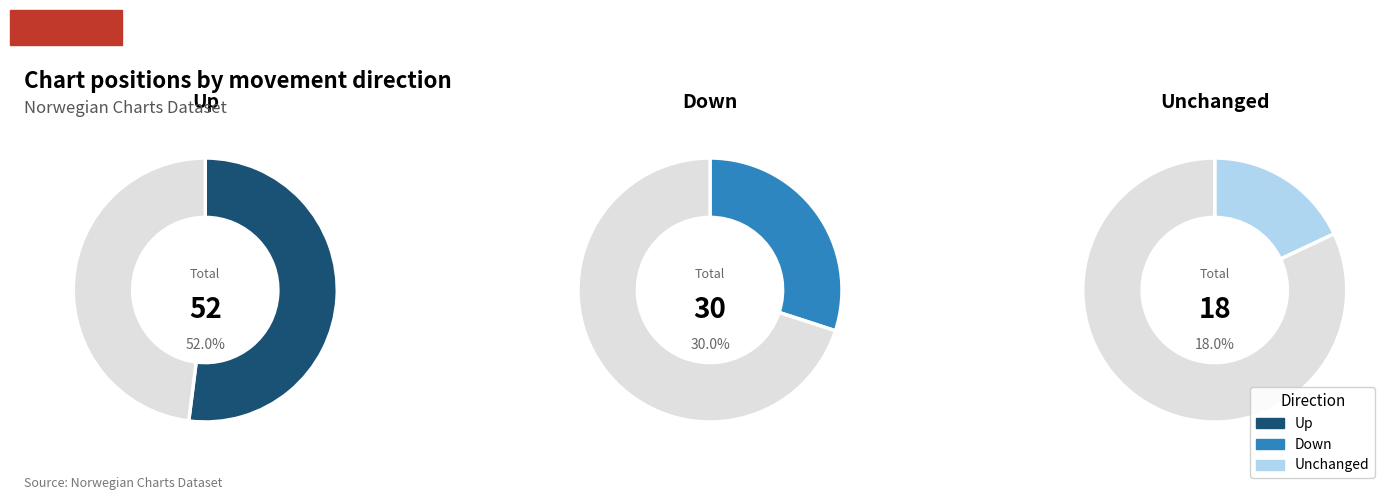

The down slice represents 30% of the pie. True or false?

True